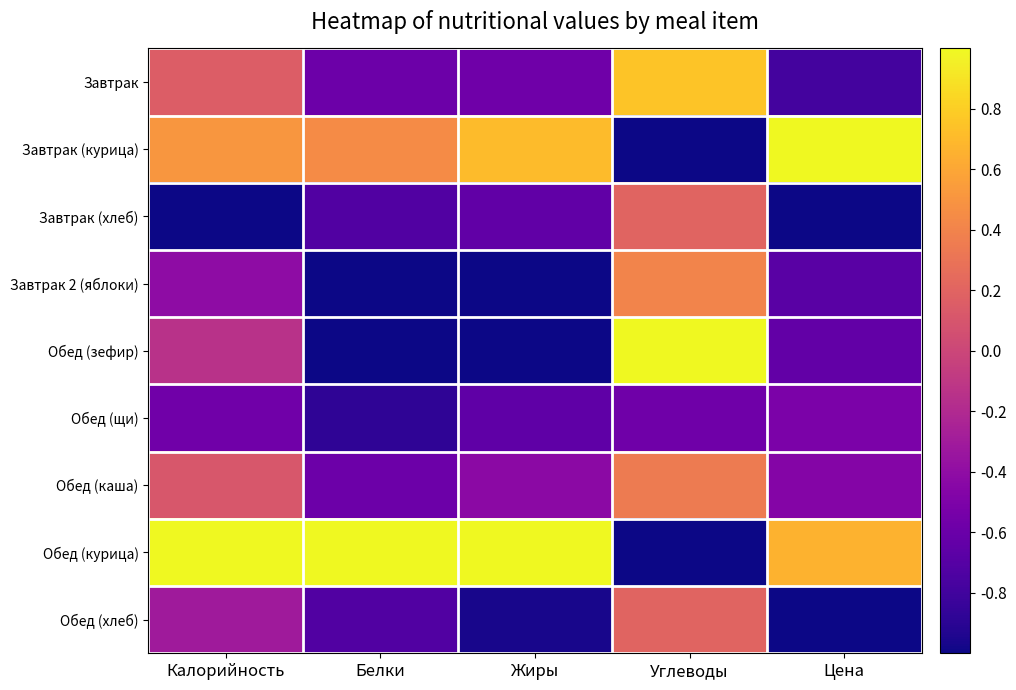

What is the total value across all series at Углеводы?

0.3